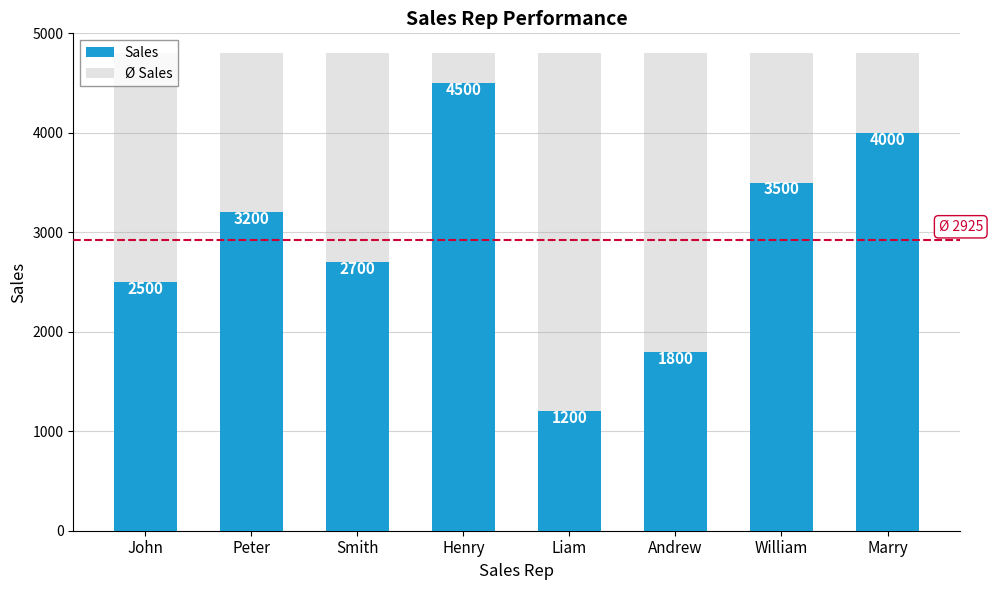

Reading right to left, extract all data points from this chart.

Sales: Marry=4000	William=3500	Andrew=1800	Liam=1200	Henry=4500	Smith=2700	Peter=3200	John=2500
Ø Sales: Marry=4800	William=4800	Andrew=4800	Liam=4800	Henry=4800	Smith=4800	Peter=4800	John=4800